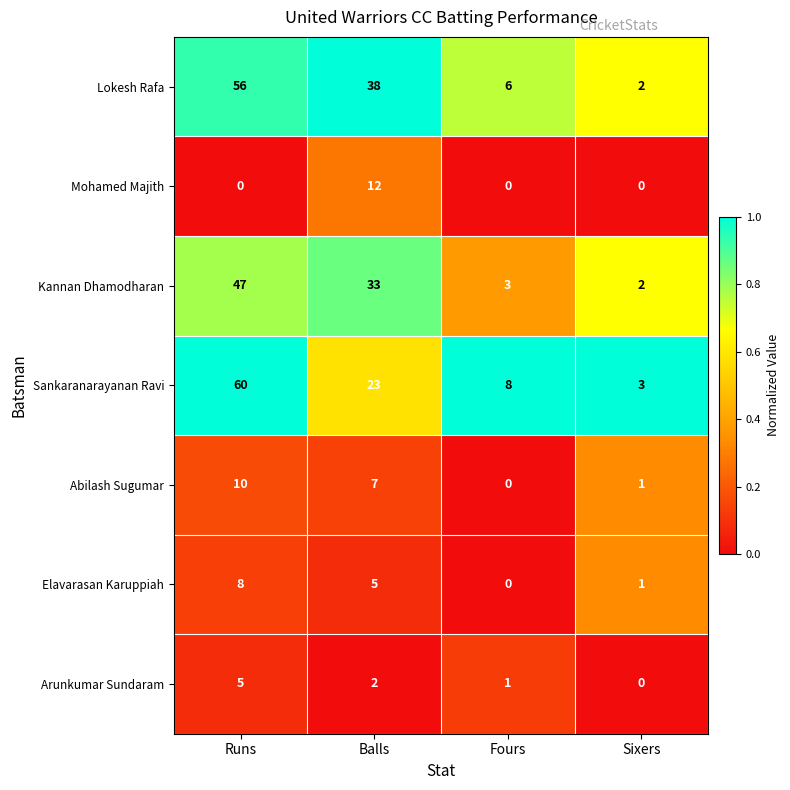

Which series has the largest range (max minus min)?

Sankaranarayanan Ravi